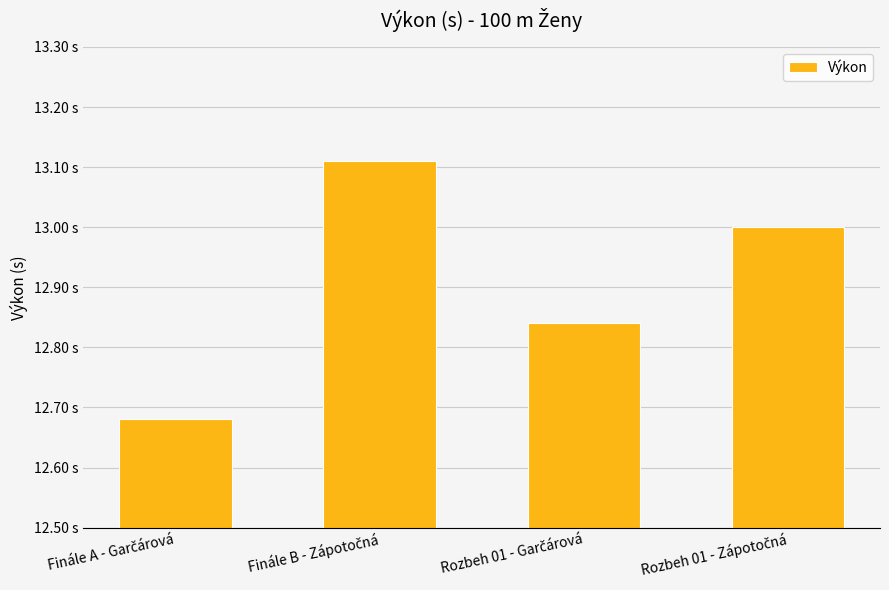

What is the value of the 1st bar from the left?

12.7